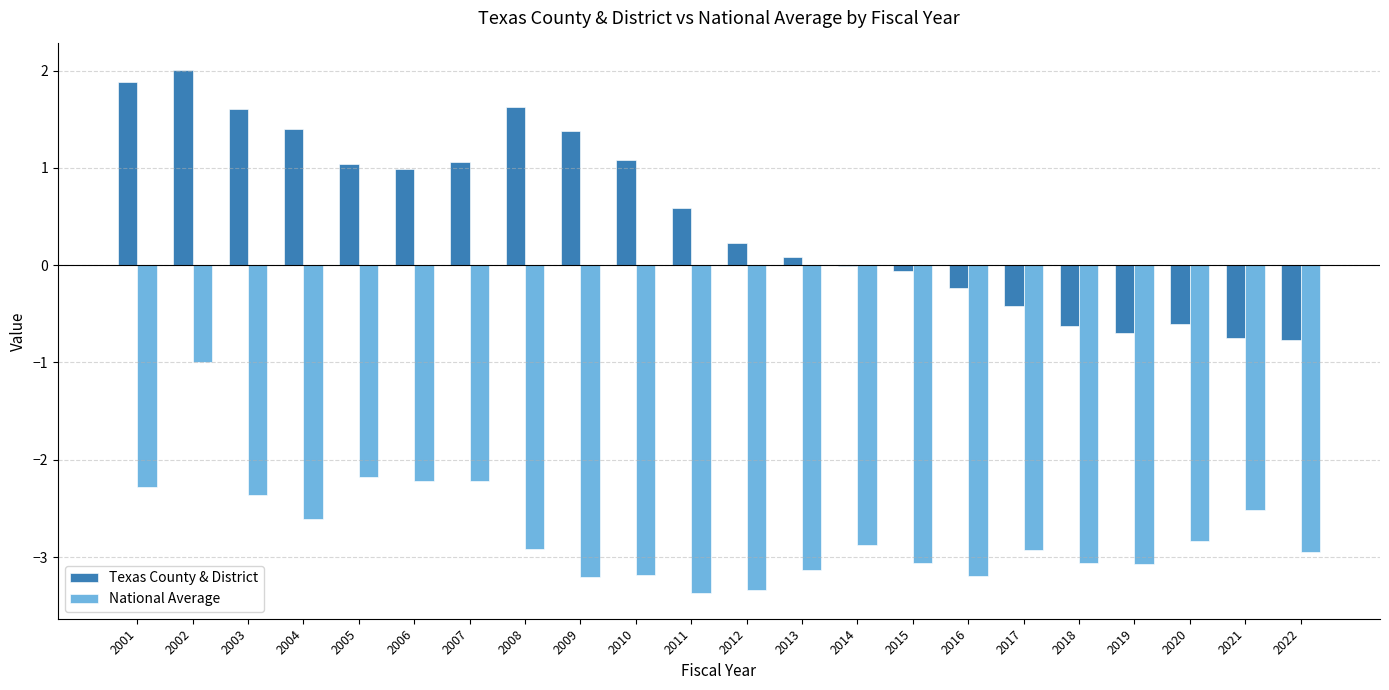

What are all the series names shown in the legend?

Texas County & District, National Average